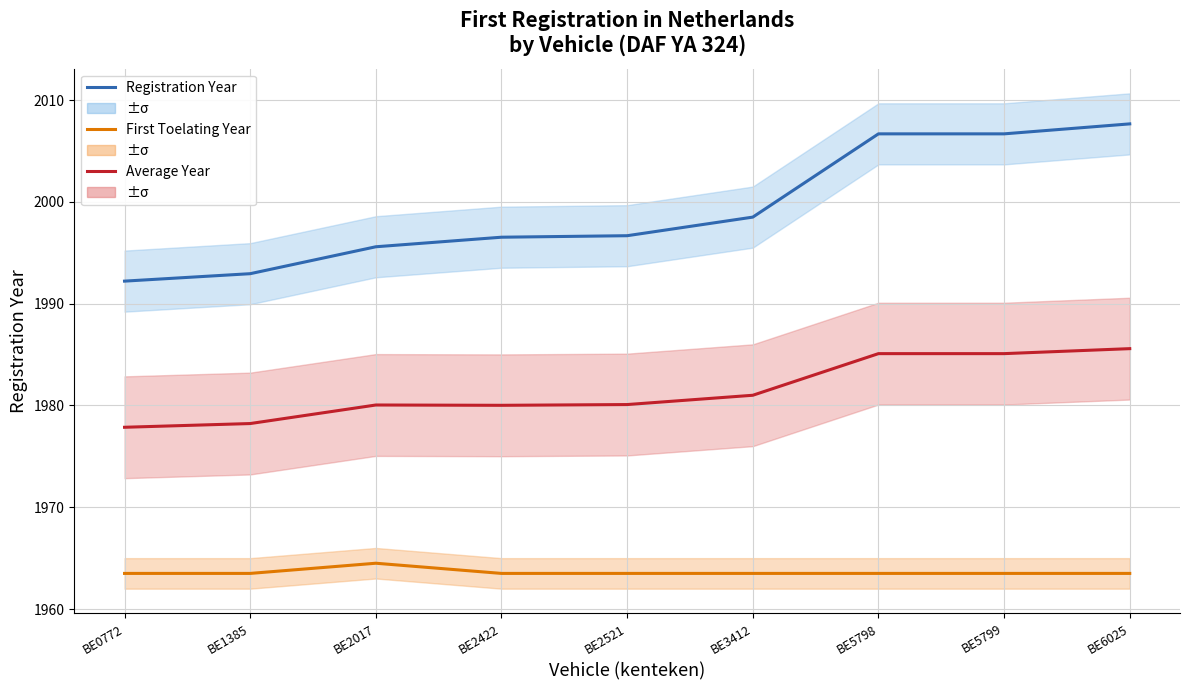

What is the sum of the First Toelating Year values at BE2521 and BE1385?

3927.0